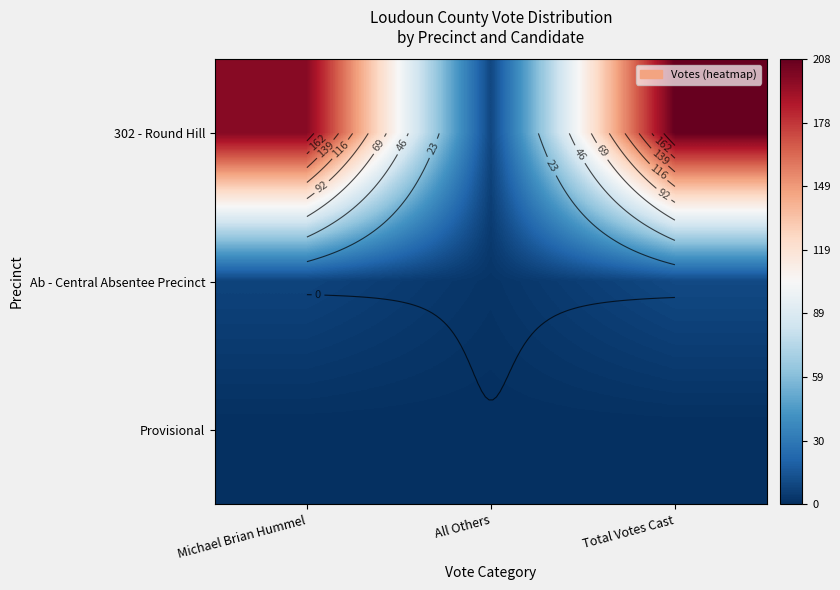

How many distinct data groups are displayed?

3